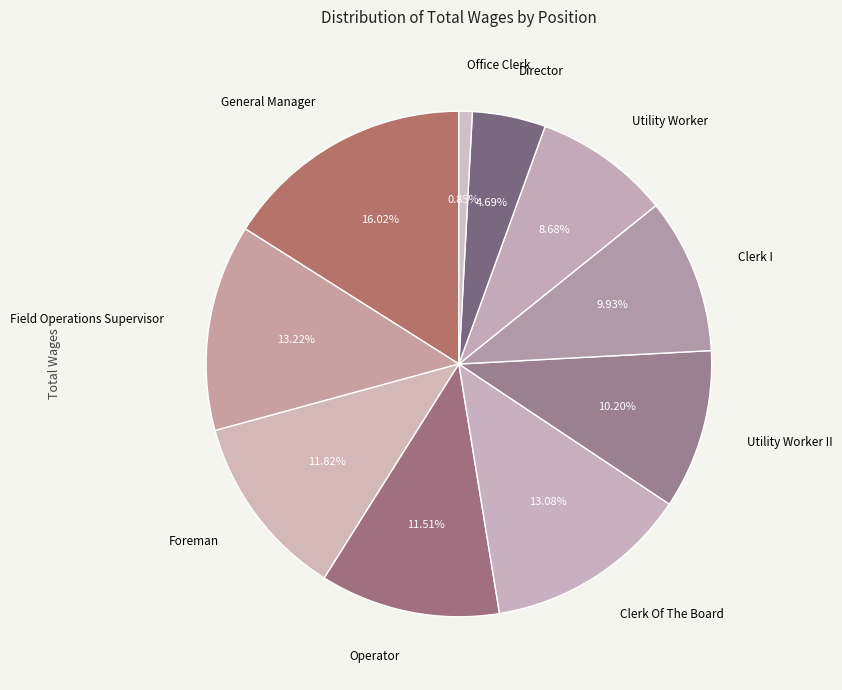

What portion of the pie excludes Foreman?

88.2%